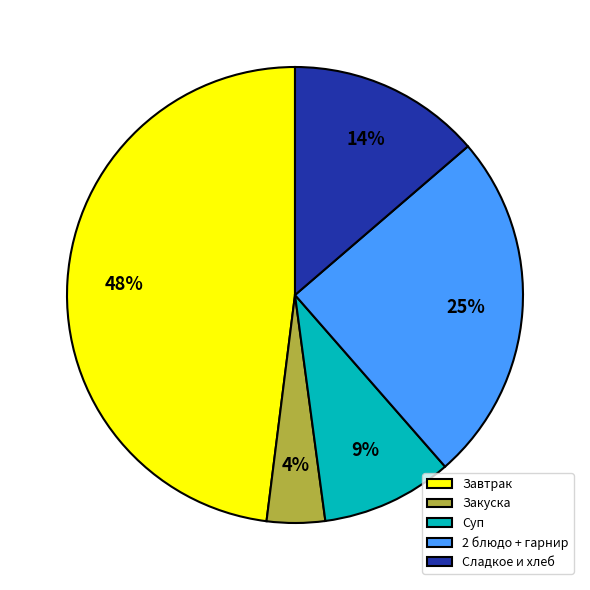

Which category has the biggest portion of the pie?

Завтрак